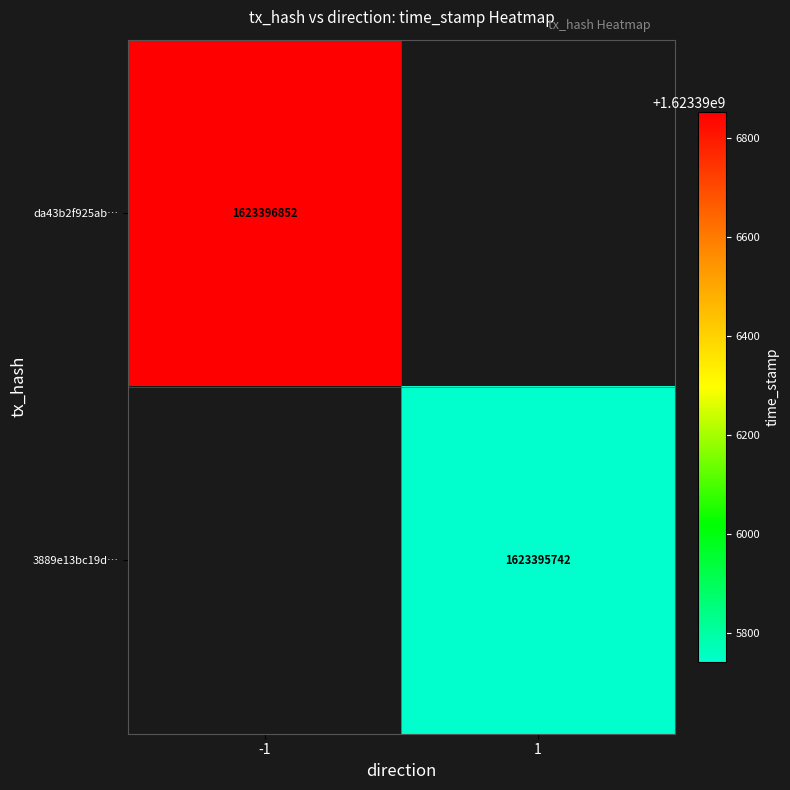

The value of 3889e13bc19d5215902ca09a1b5b71362b3ed13 at 1 is 690949719. True or false?

False